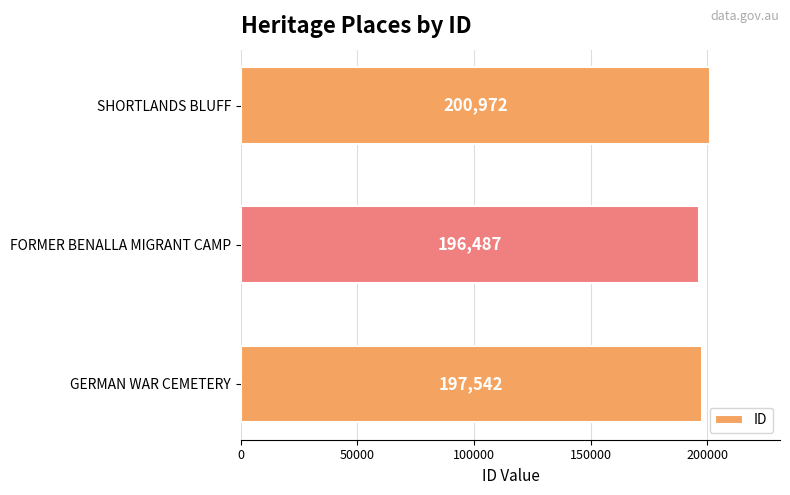

The chart shows a value of 49429 at GERMAN WAR CEMETERY. True or false?

False